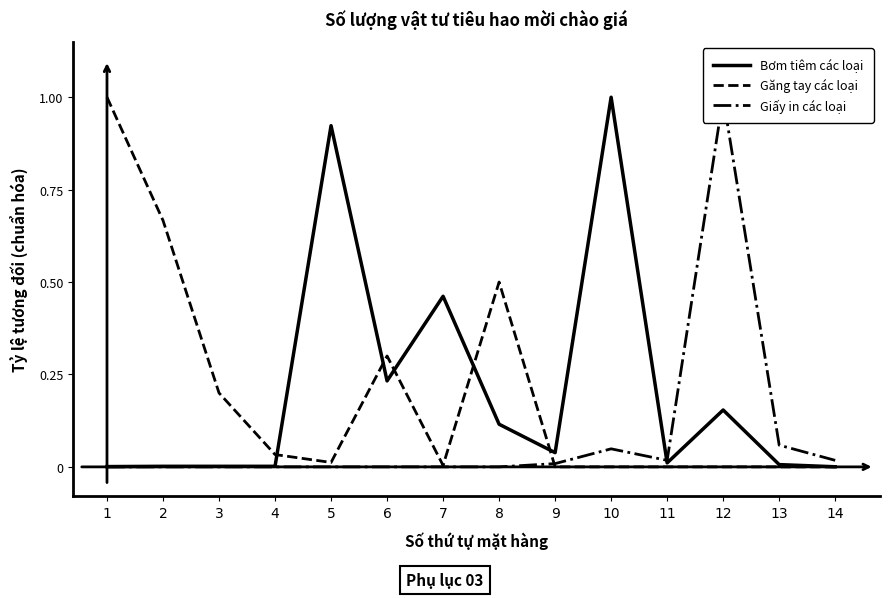

What is the total value across all series at 13?

0.1